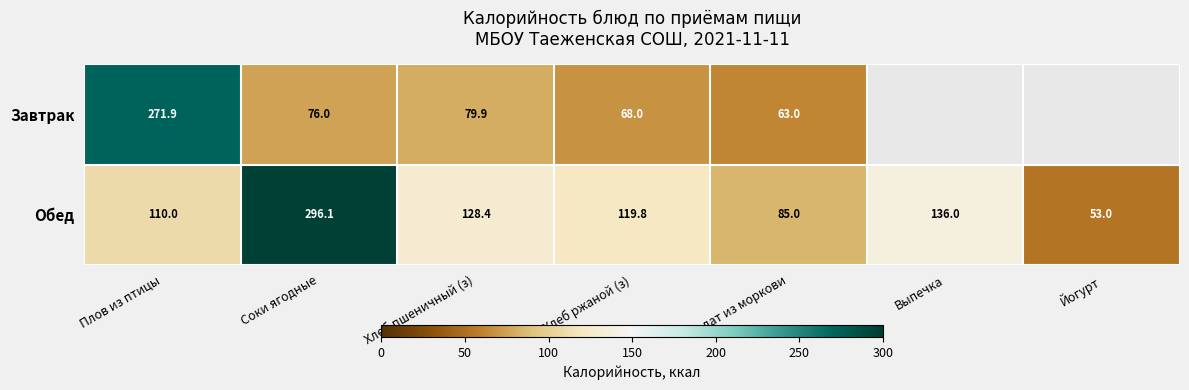

What is the total value across all series at Салат из моркови?

148.0